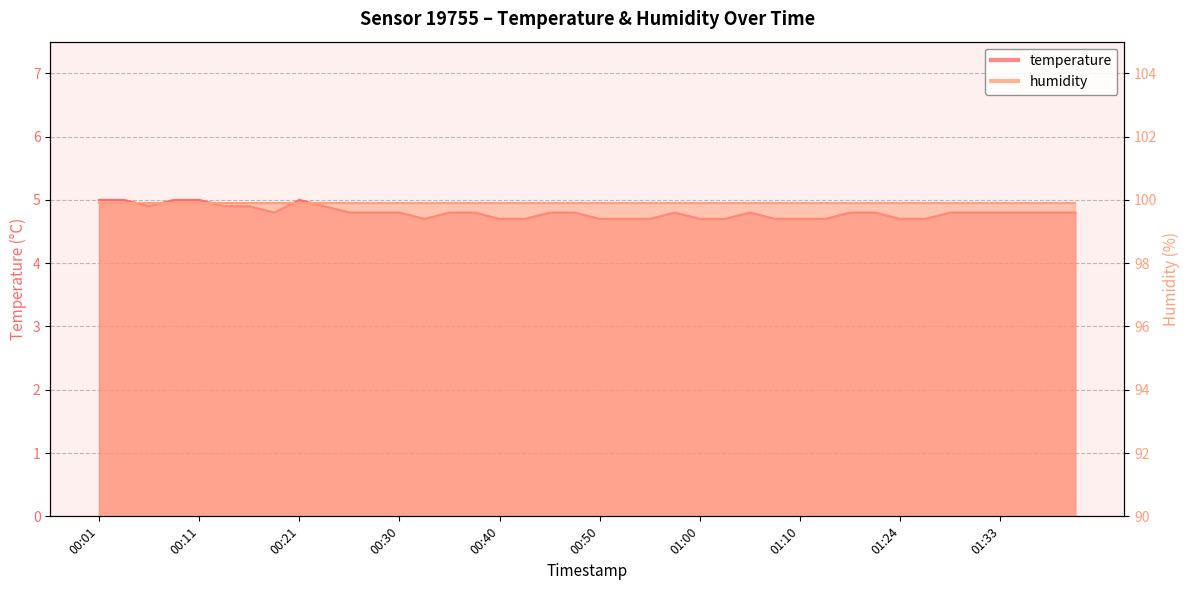

Reading left to right, what are all the values shown in this chart?

00:01=5.0	00:03=5.0	00:06=4.9	00:08=5.0	00:11=5.0	00:13=4.9	00:16=4.9	00:18=4.8	00:21=5.0	00:23=4.9	00:26=4.8	00:28=4.8	00:30=4.8	00:33=4.7	00:35=4.8	00:38=4.8	00:40=4.7	00:43=4.7	00:45=4.8	00:48=4.8	00:50=4.7	00:53=4.7	00:55=4.7	00:58=4.8	01:00=4.7	01:03=4.7	01:05=4.8	01:08=4.7	01:10=4.7	01:13=4.7	01:15=4.8	01:18=4.8	01:24=4.7	01:26=4.7	01:28=4.8	01:31=4.8	01:33=4.8	01:36=4.8	01:38=4.8	01:41=4.8